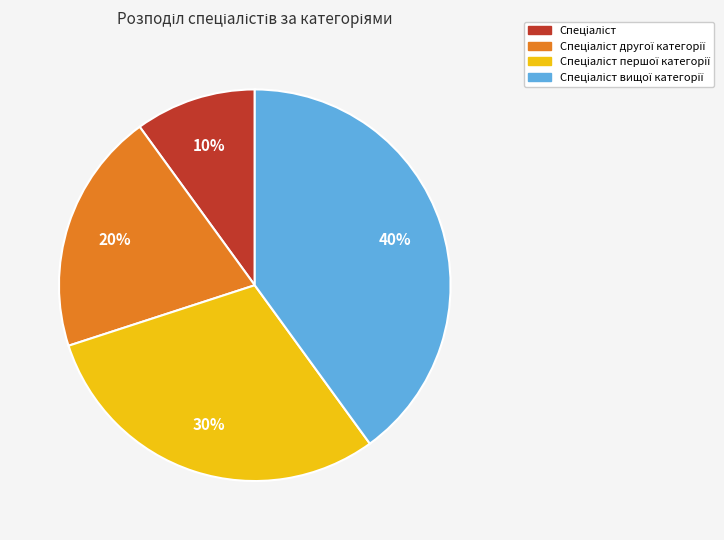

Is there any slice that represents more than half of the pie?

No